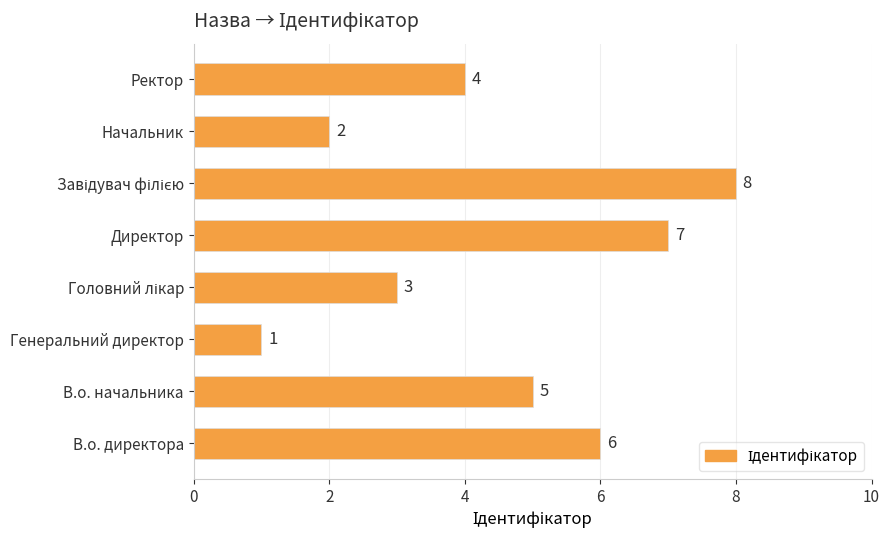

Count the number of categories in the chart.

8